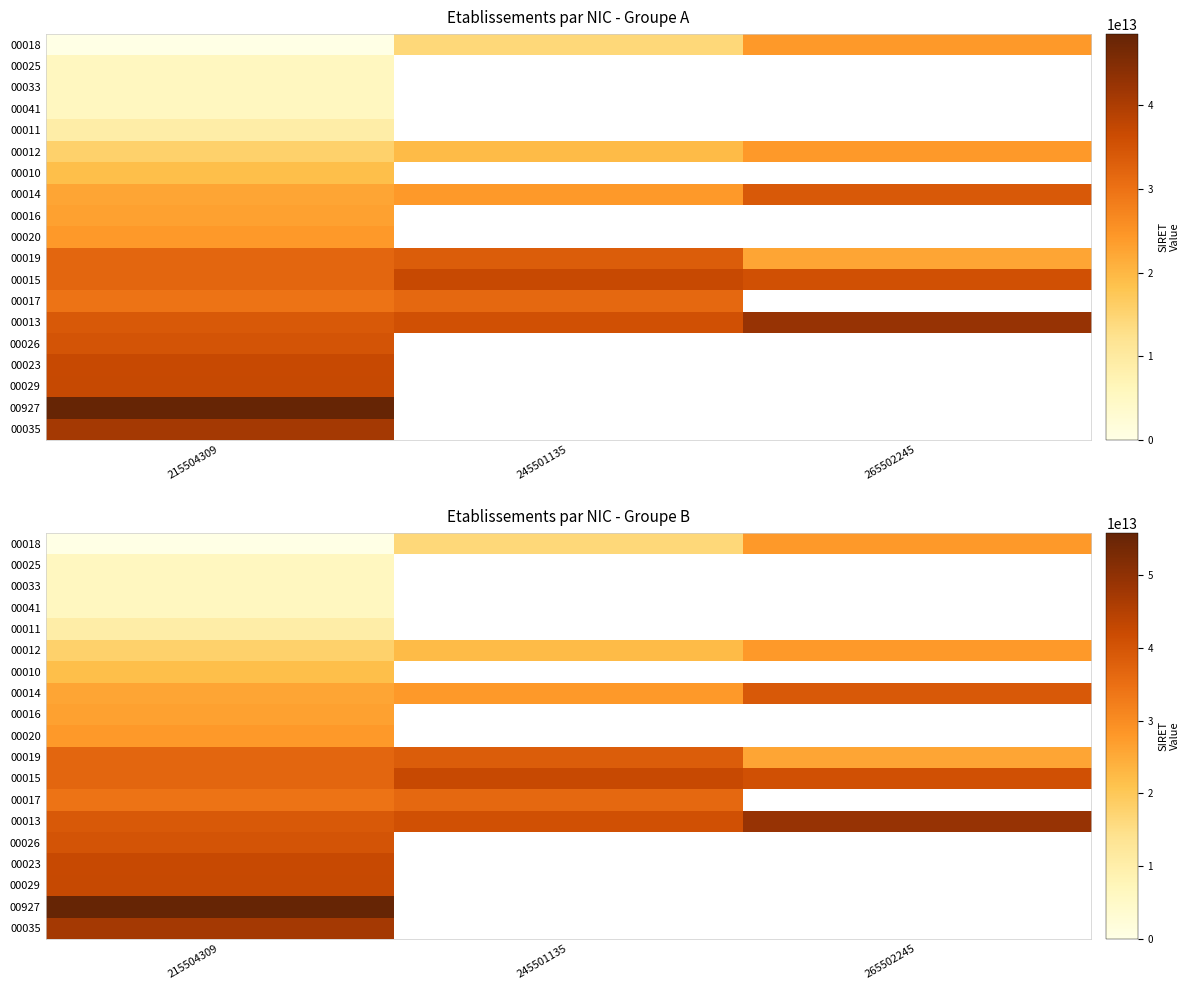

Between 215504309 and 245501135, which is larger?

245501135